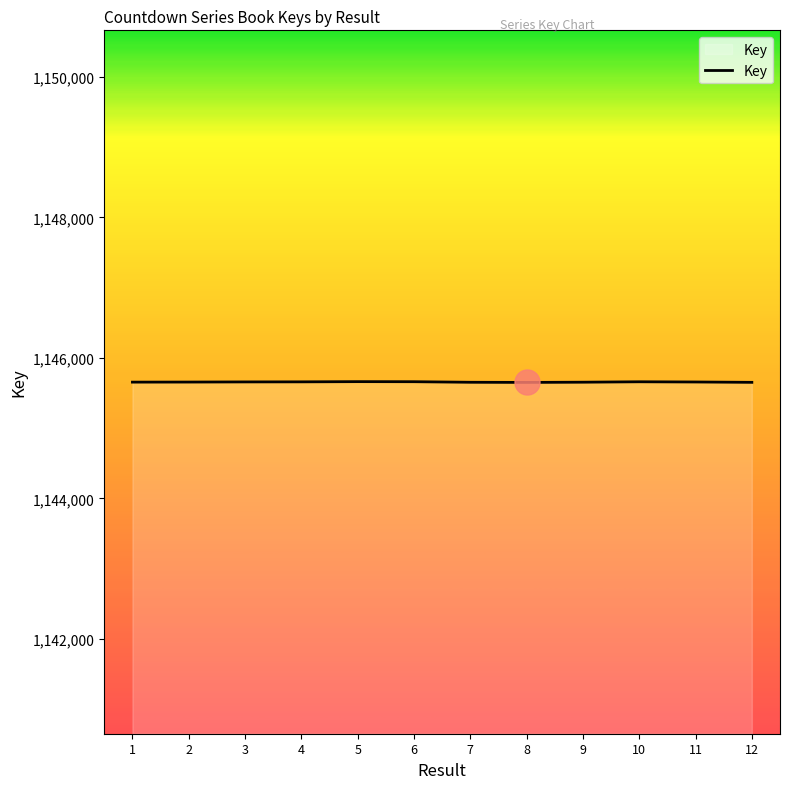

What is the ratio of the value at 1 to the value at 11?

1.0